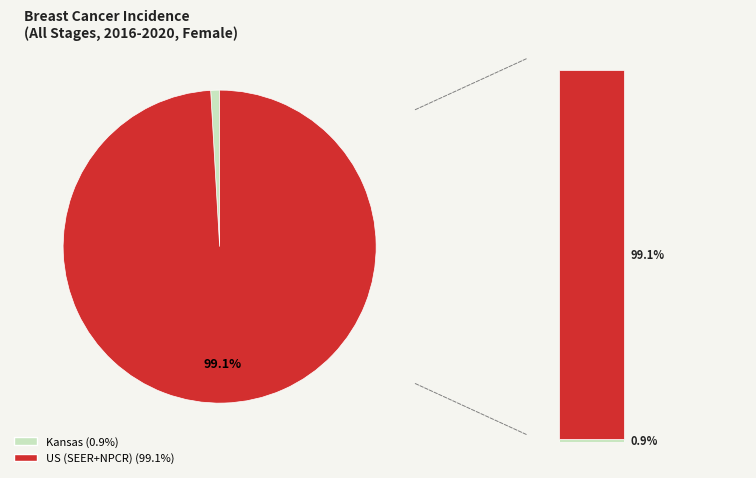

Which slice represents more than half of the pie?

US (SEER+NPCR)